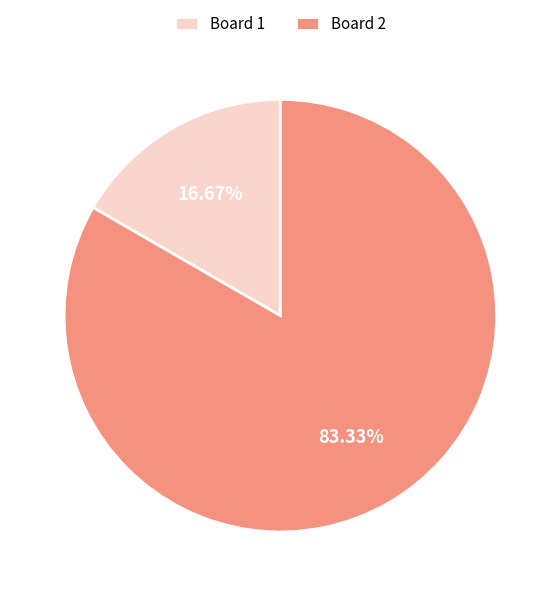

Which category has the smallest portion of the pie?

Board 1